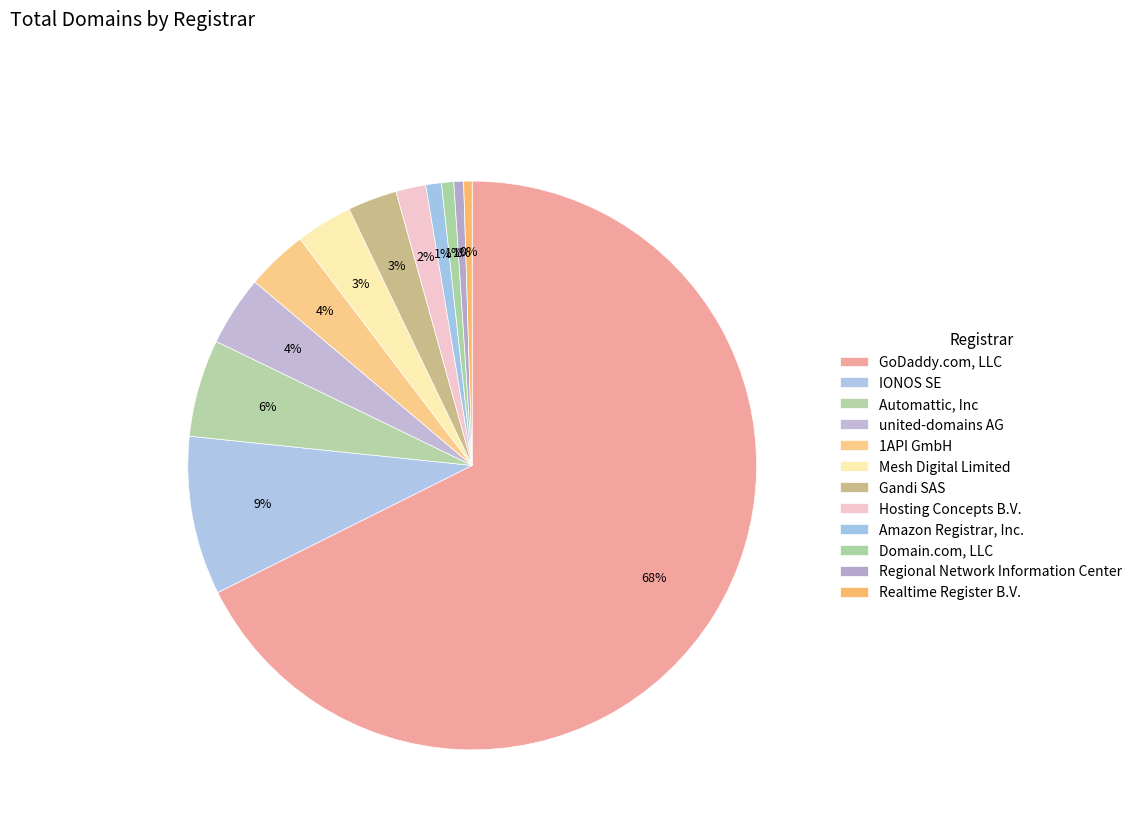

How many slices are in this pie chart?

12